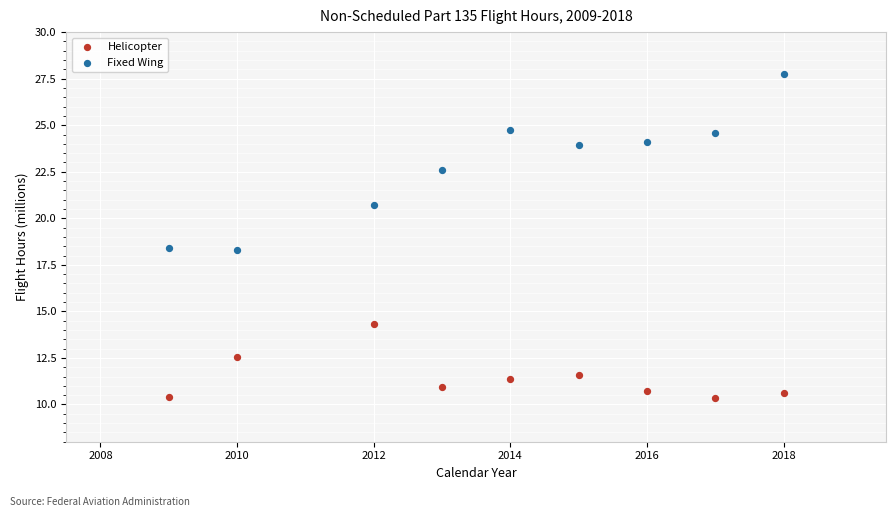

What is the X range (max minus min) for the scatter plot?

9.0